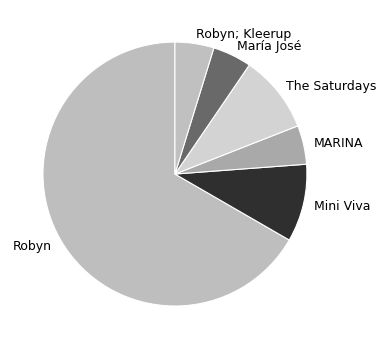

True or false: The Saturdays accounts for 10% of the total.

True